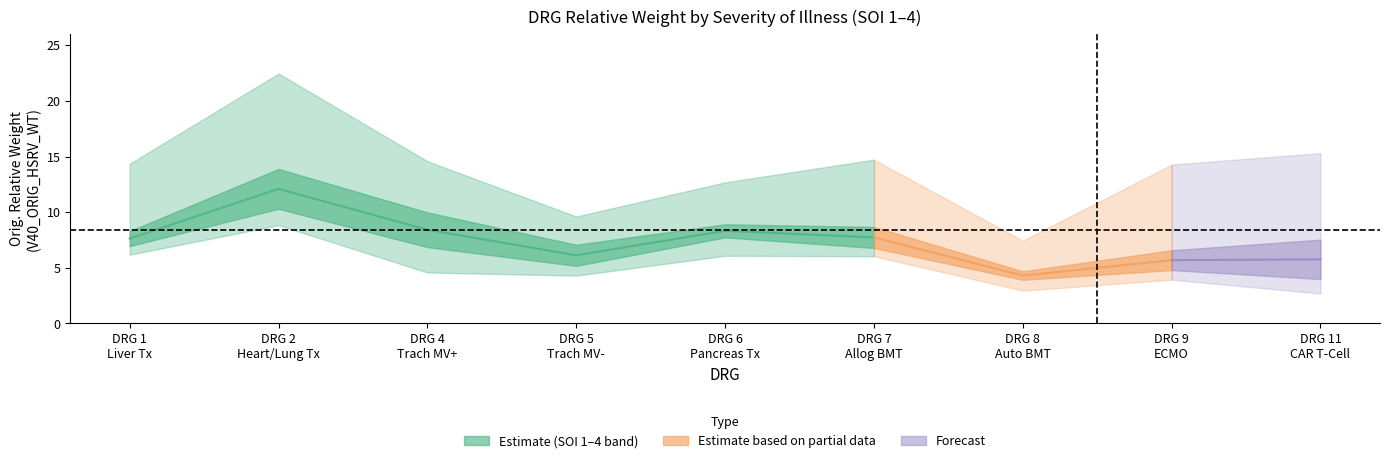

What is the sum of all SOI4_weight values?

138.5